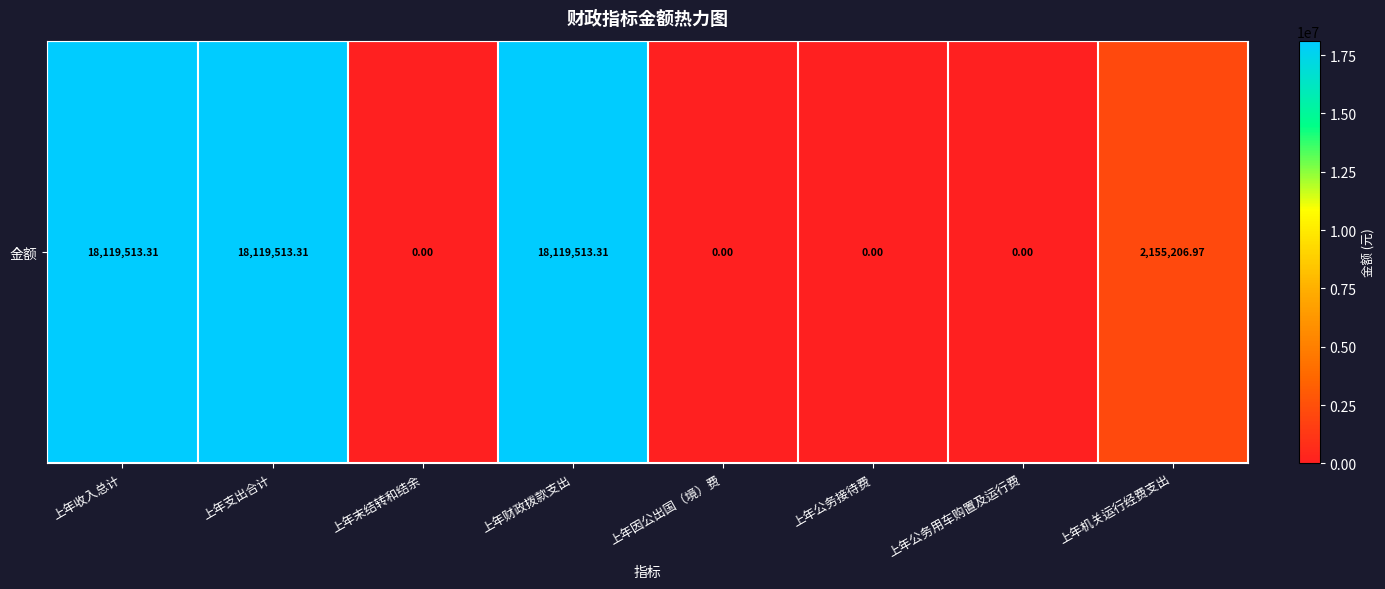

What is the sum of all values?

56513746.9